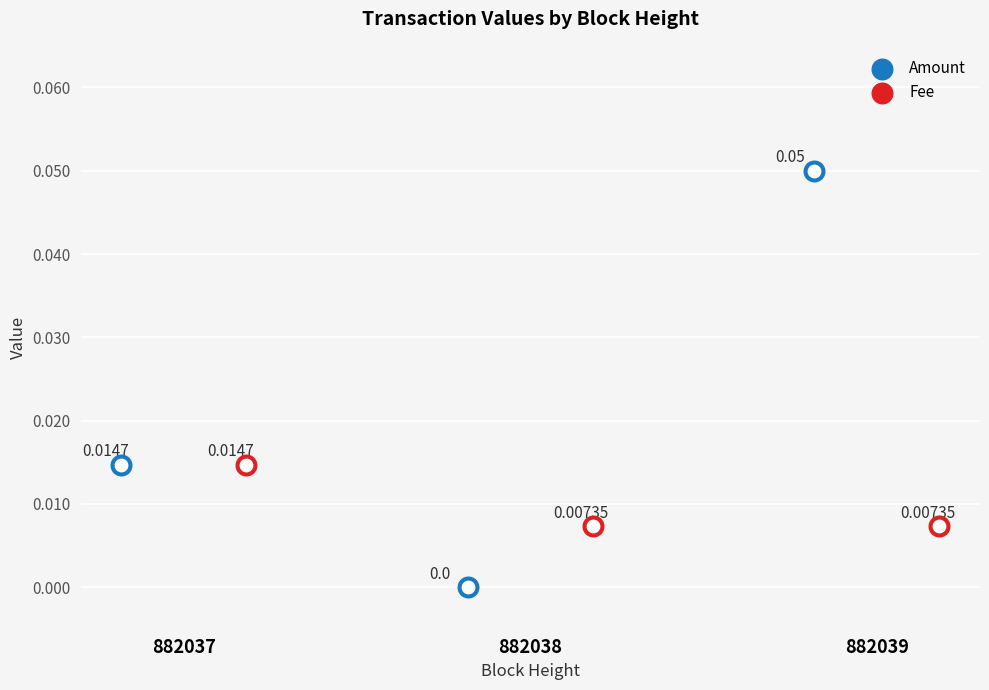

Which series reaches the maximum Y coordinate?

Amount